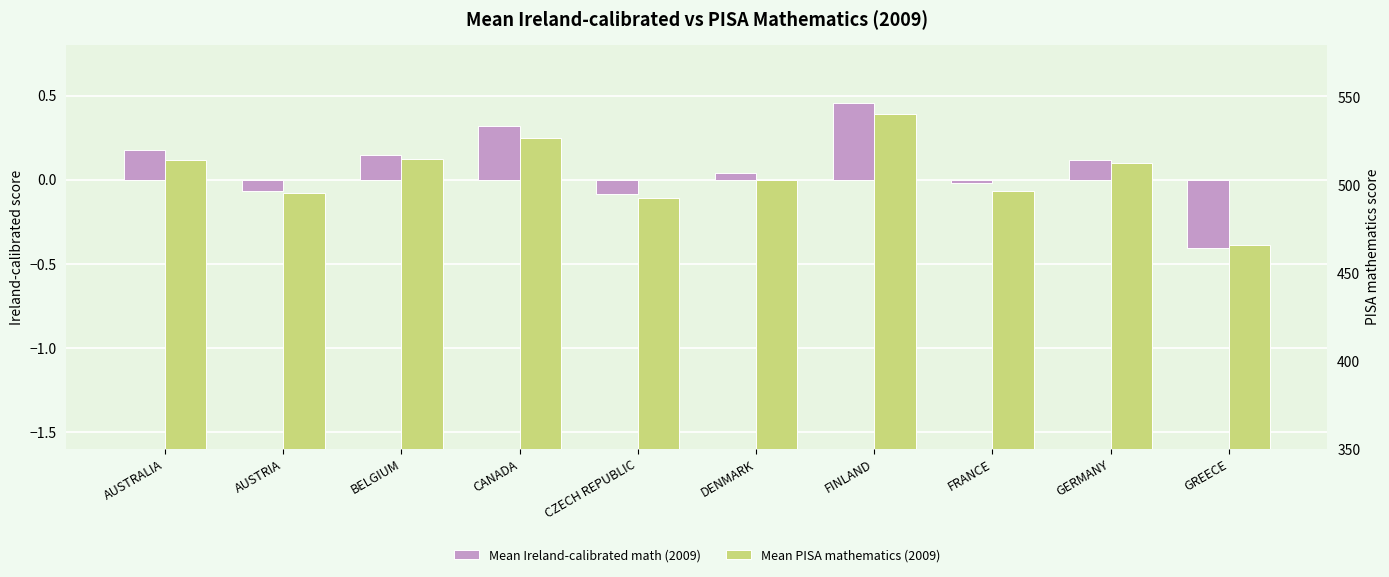

The value of Mean PISA mathematics (2009) at FRANCE is 496.8. True or false?

True